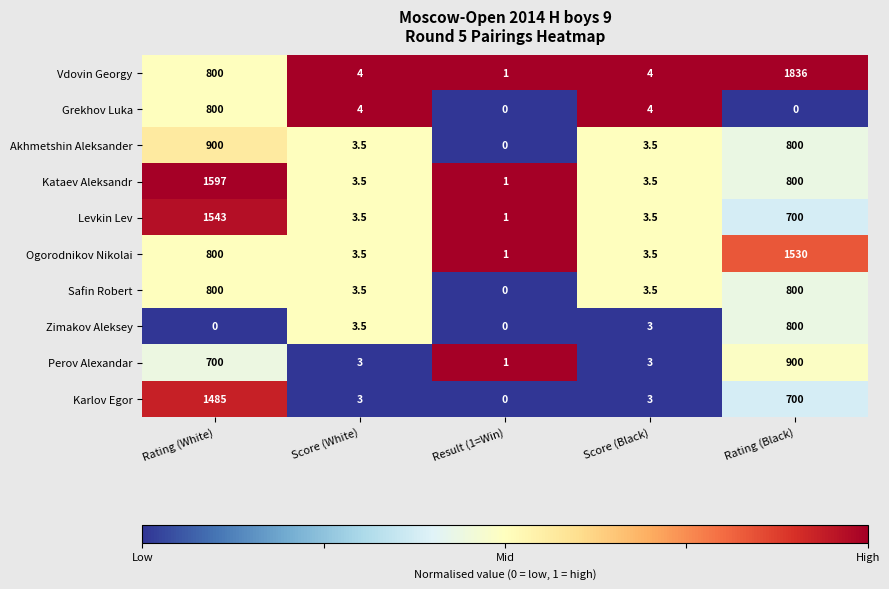

What is the total value across all series at Score (White)?

35.0